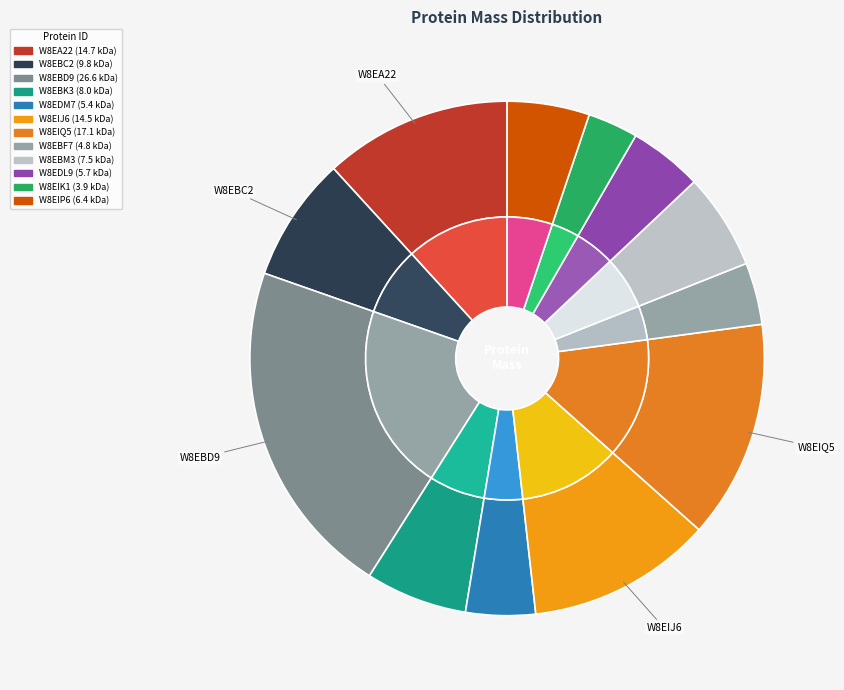

Which slice is the largest?

W8EBD9